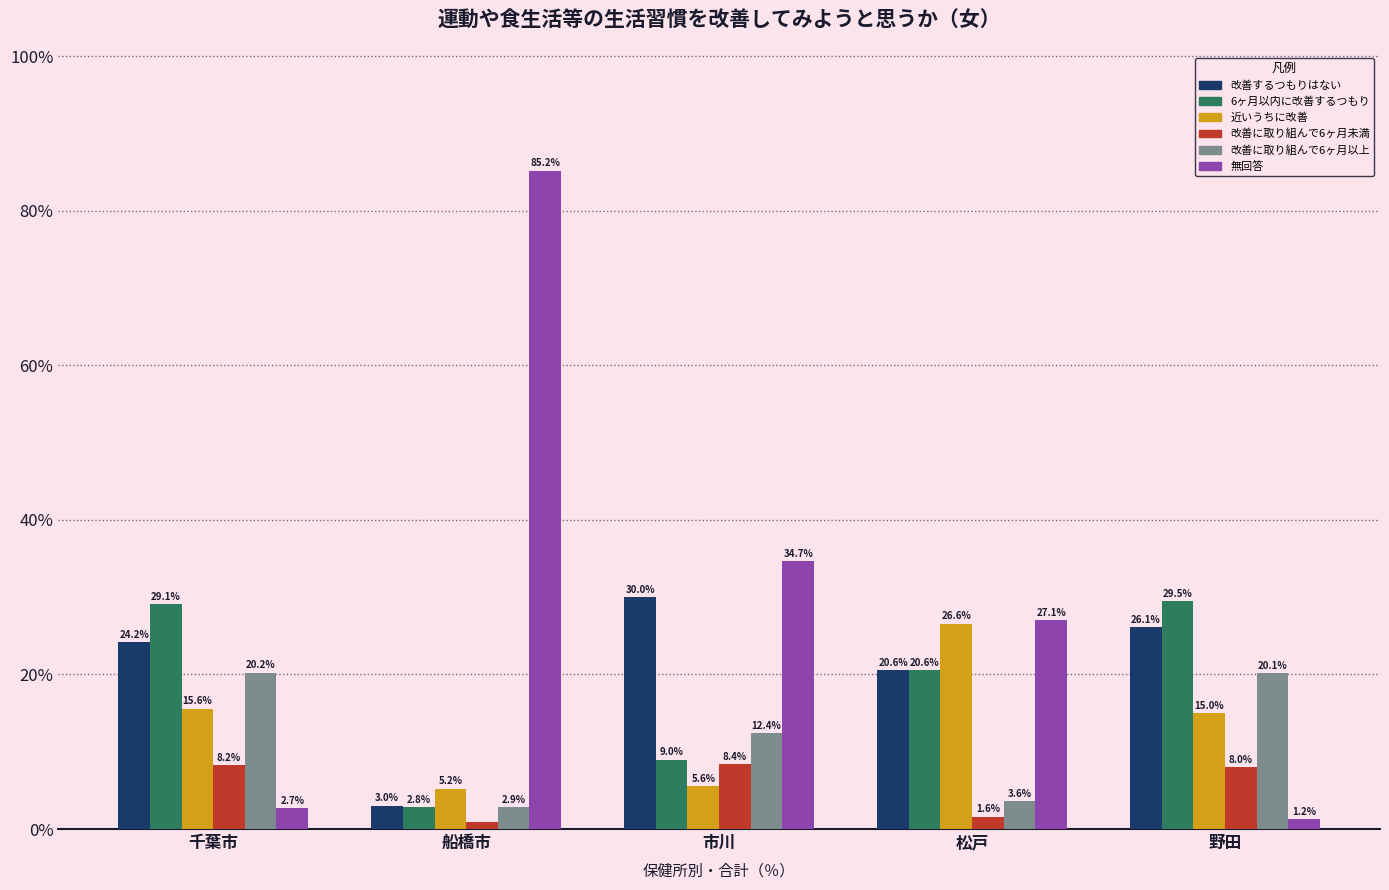

How many values in the 6ヶ月以内に改善するつもり series exceed 20?

3